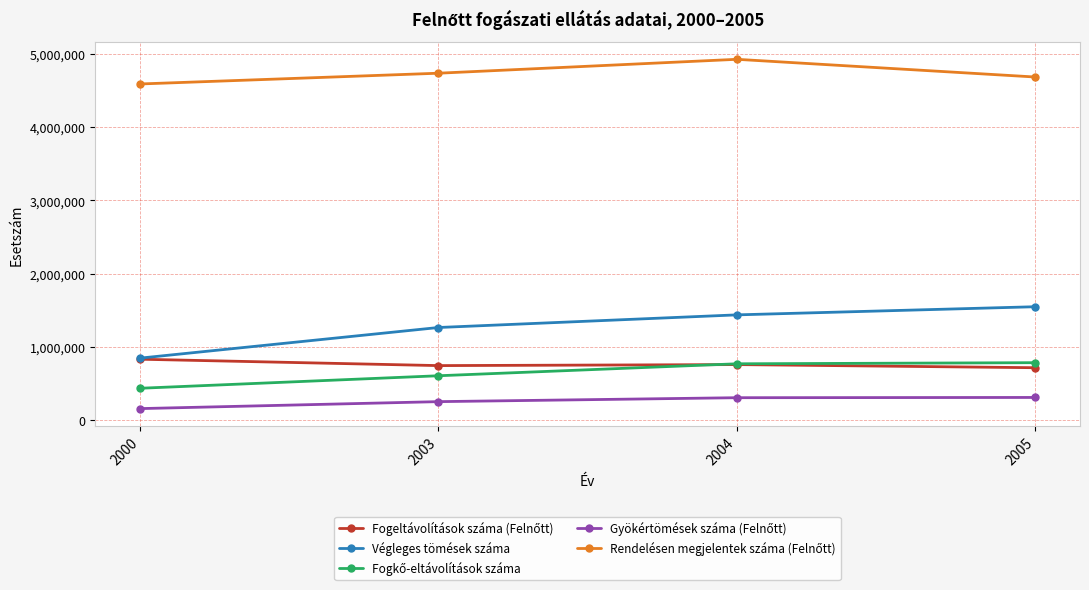

What is the minimum value shown in the chart?

159537